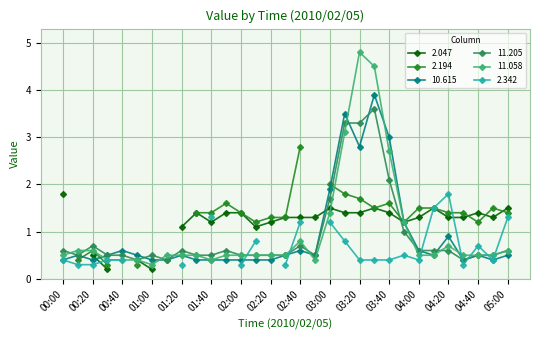

What is the difference between the 11.058 values at 02:20 and 00:30?

0.1